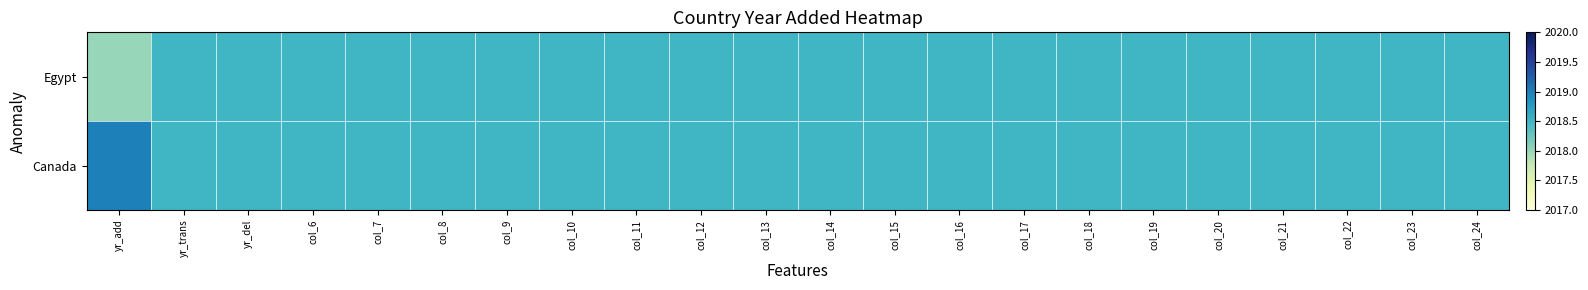

Reading left to right, extract all data points from this chart.

Egypt: yr_add=2018.0	yr_trans=2018.5	yr_del=2018.5	col_6=2018.5	col_7=2018.5	col_8=2018.5	col_9=2018.5	col_10=2018.5	col_11=2018.5	col_12=2018.5	col_13=2018.5	col_14=2018.5	col_15=2018.5	col_16=2018.5	col_17=2018.5	col_18=2018.5	col_19=2018.5	col_20=2018.5	col_21=2018.5	col_22=2018.5	col_23=2018.5	col_24=2018.5
Canada: yr_add=2019.0	yr_trans=2018.5	yr_del=2018.5	col_6=2018.5	col_7=2018.5	col_8=2018.5	col_9=2018.5	col_10=2018.5	col_11=2018.5	col_12=2018.5	col_13=2018.5	col_14=2018.5	col_15=2018.5	col_16=2018.5	col_17=2018.5	col_18=2018.5	col_19=2018.5	col_20=2018.5	col_21=2018.5	col_22=2018.5	col_23=2018.5	col_24=2018.5